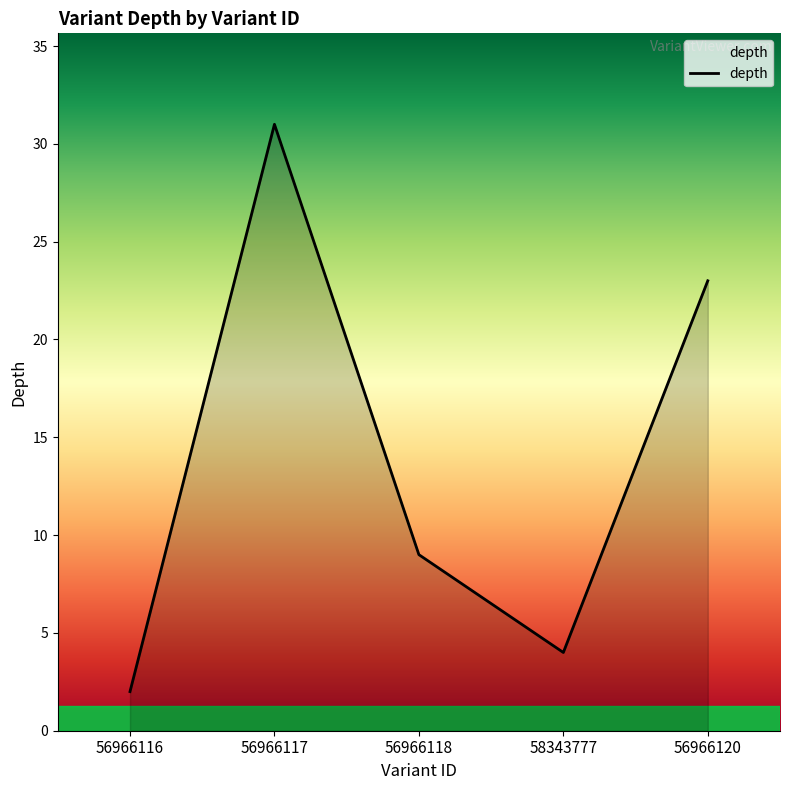

How many lines are shown in the chart?

1